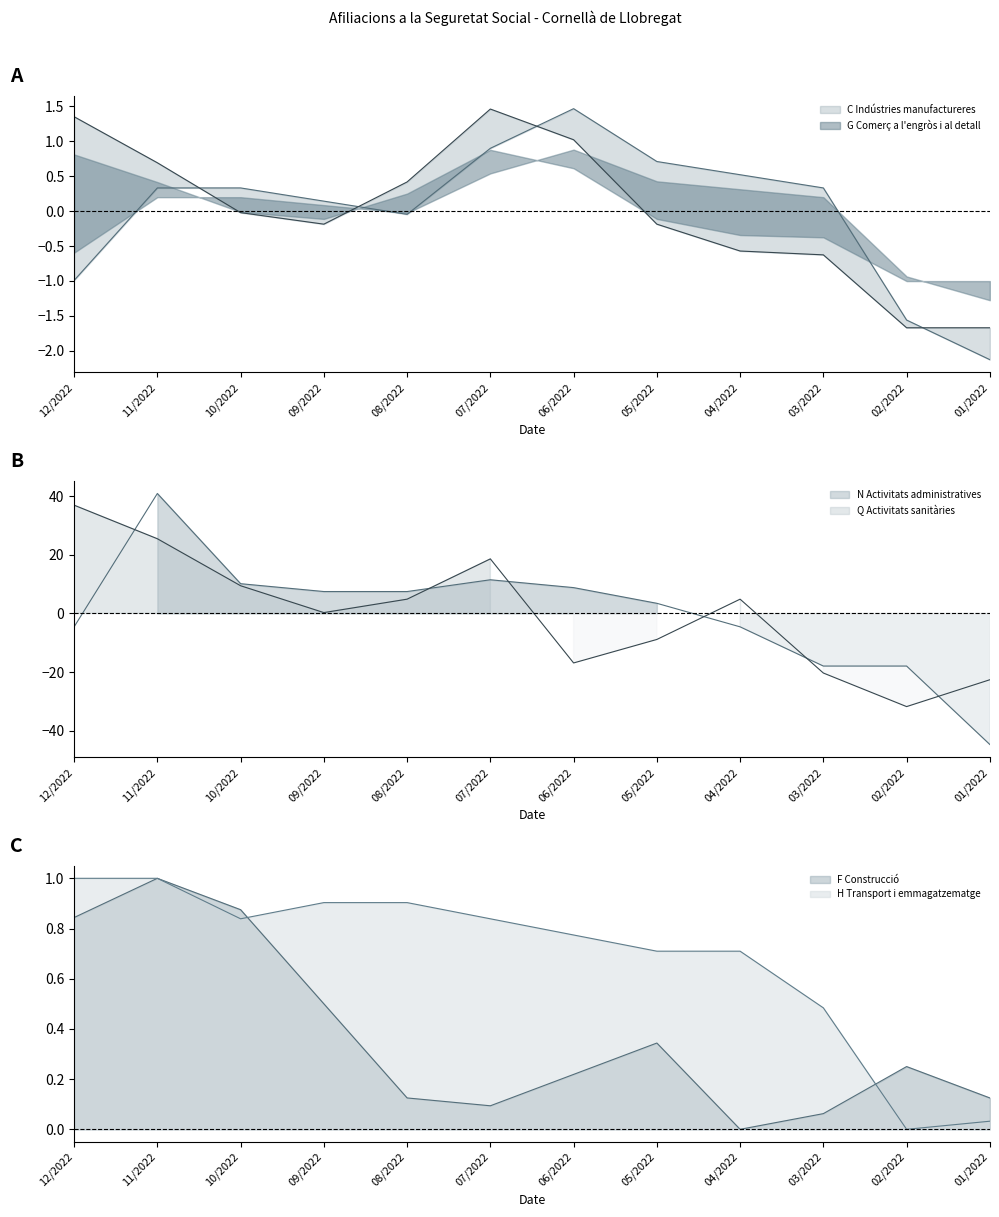

At how many categories does at least one series exceed 9?

4